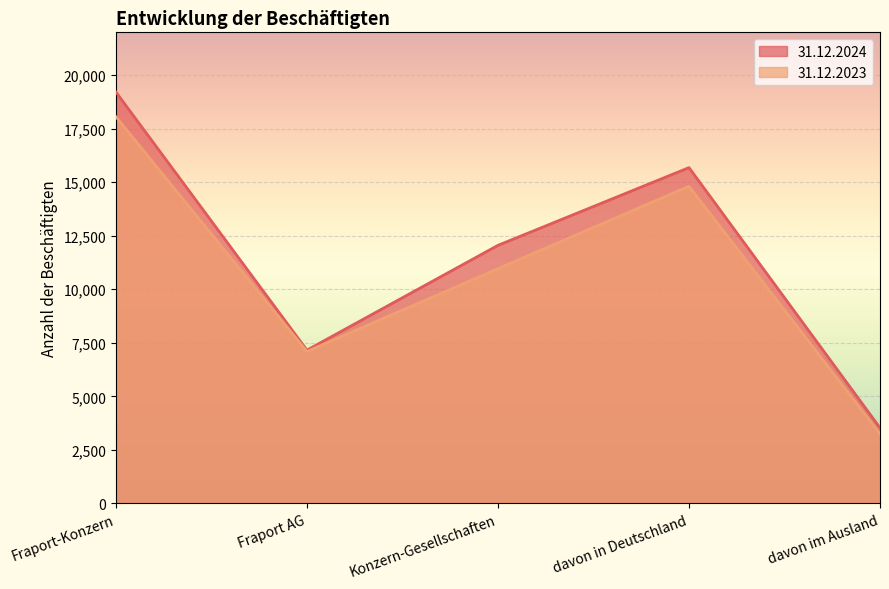

How many interior local valleys does the 31.12.2023 series have?

1